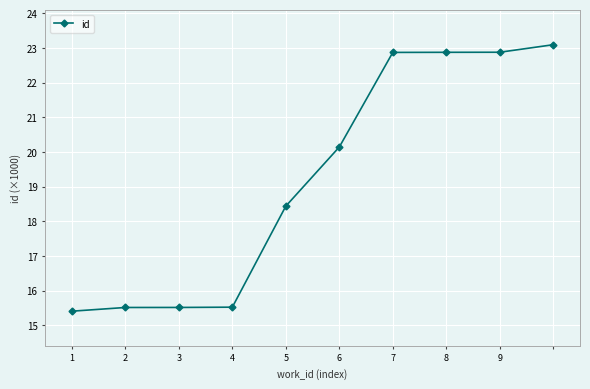

Does the chart have visible grid lines?

Yes